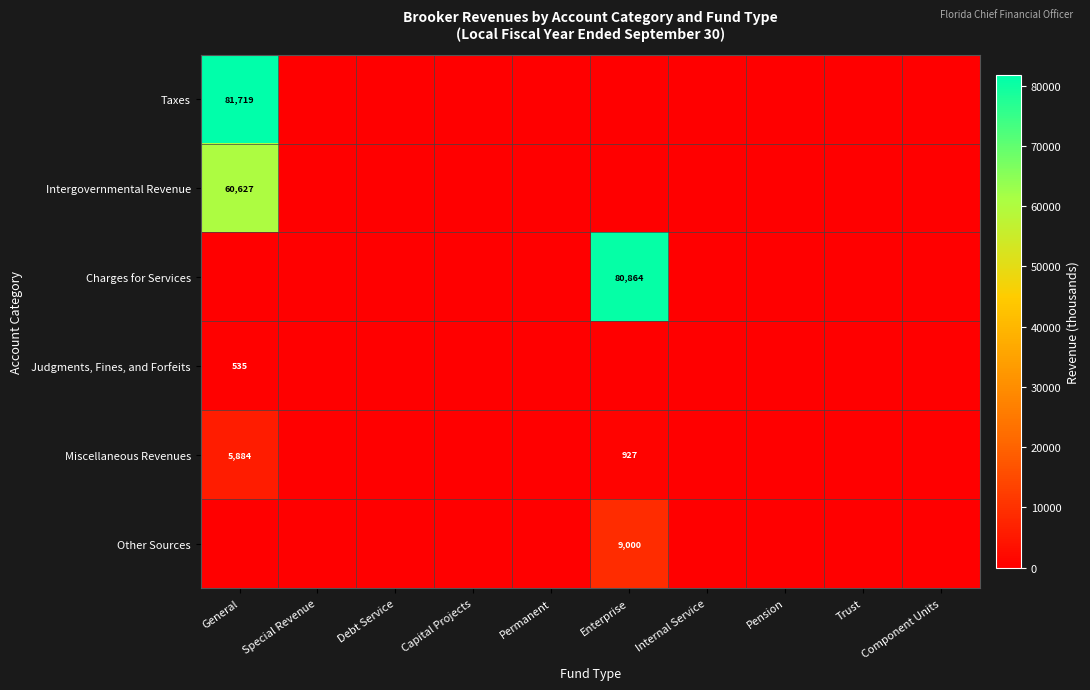

Which series has the widest spread of values?

Taxes